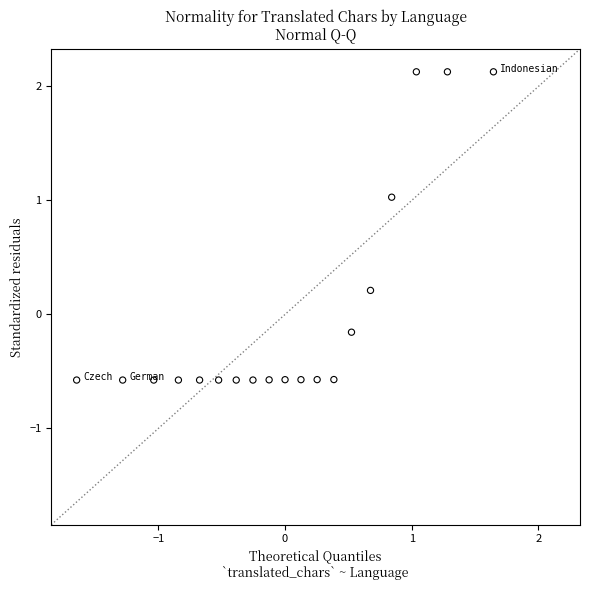

What is the range of X values (max minus min)?

3.3